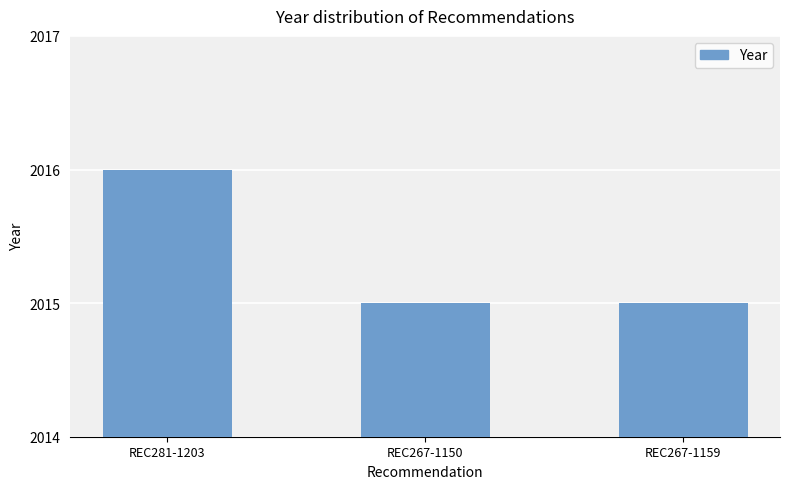

What is the sum of the values at REC281-1203 and REC267-1159?

4031